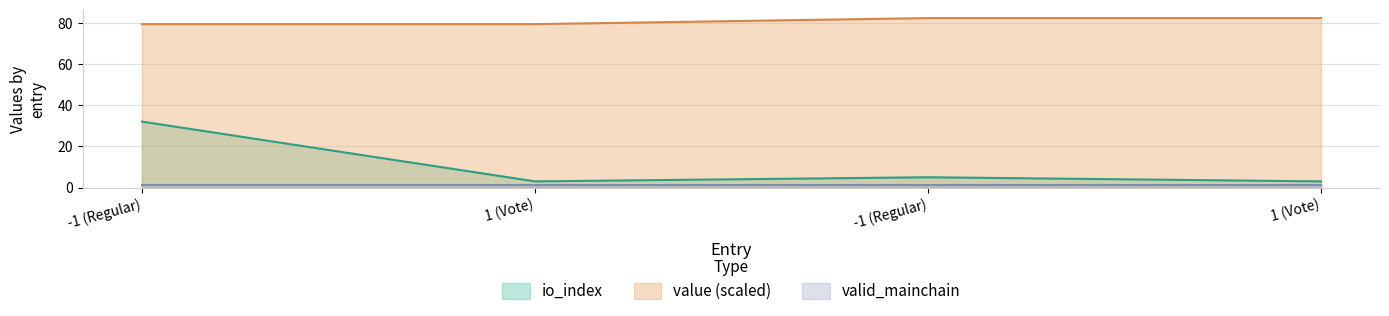

How many data points does each series have?

4